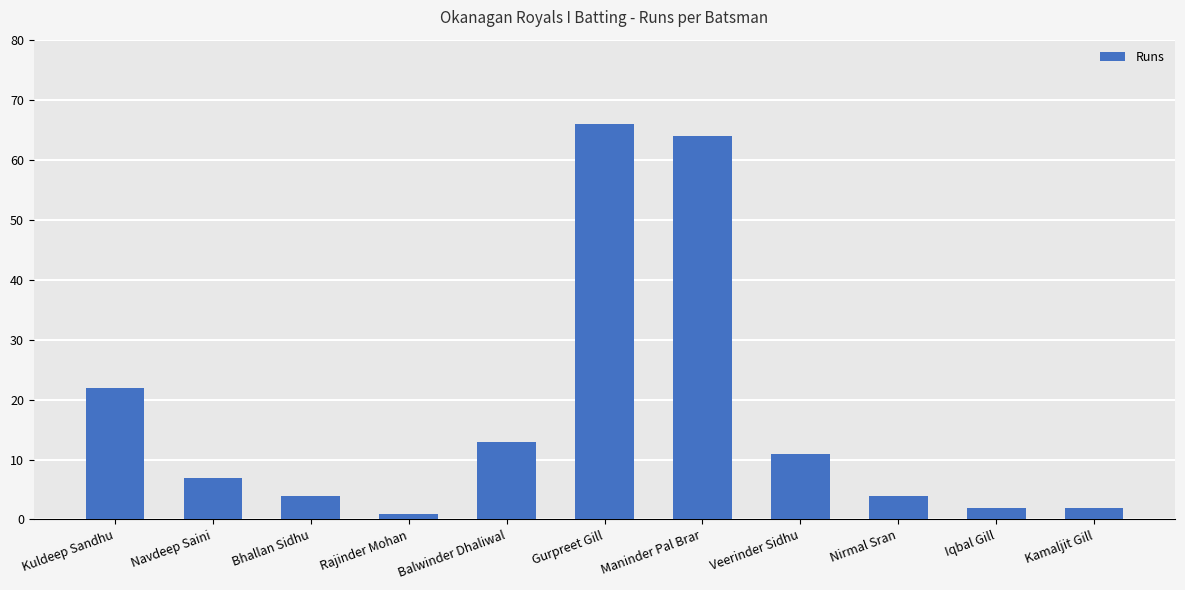

Reading left to right, list all the values displayed in this chart.

22	7	4	1	13	66	64	11	4	2	2